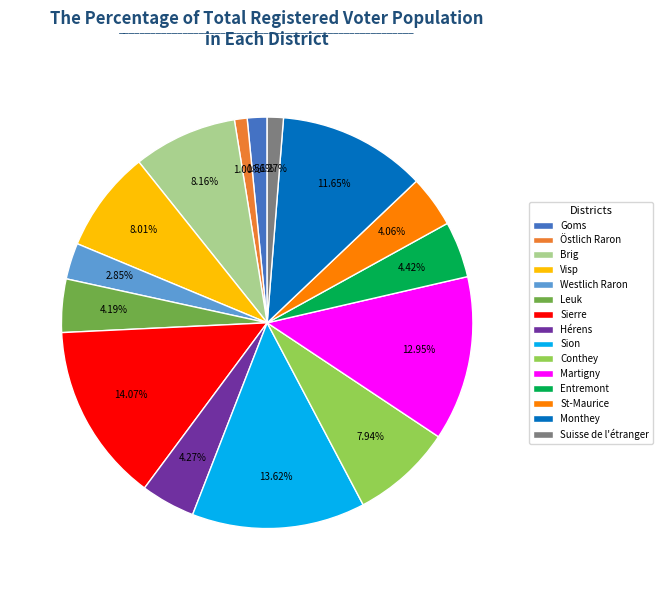

True or false: Martigny accounts for 13% of the total.

True